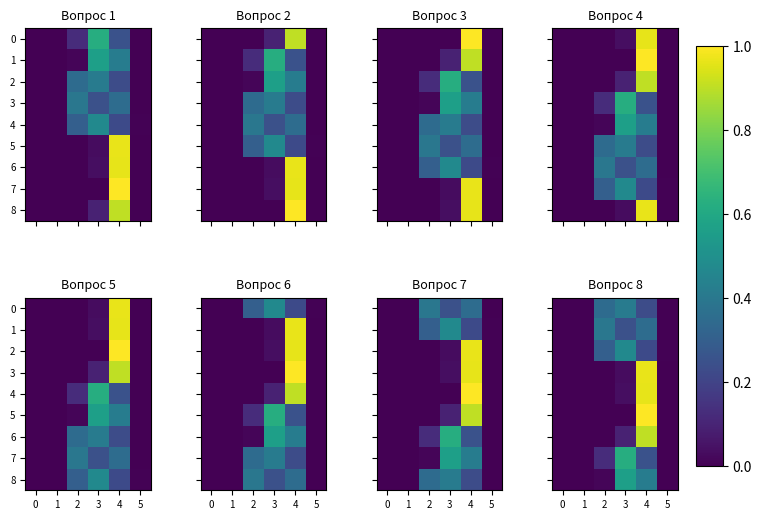

At how many categories does at least one series exceed 0?

4